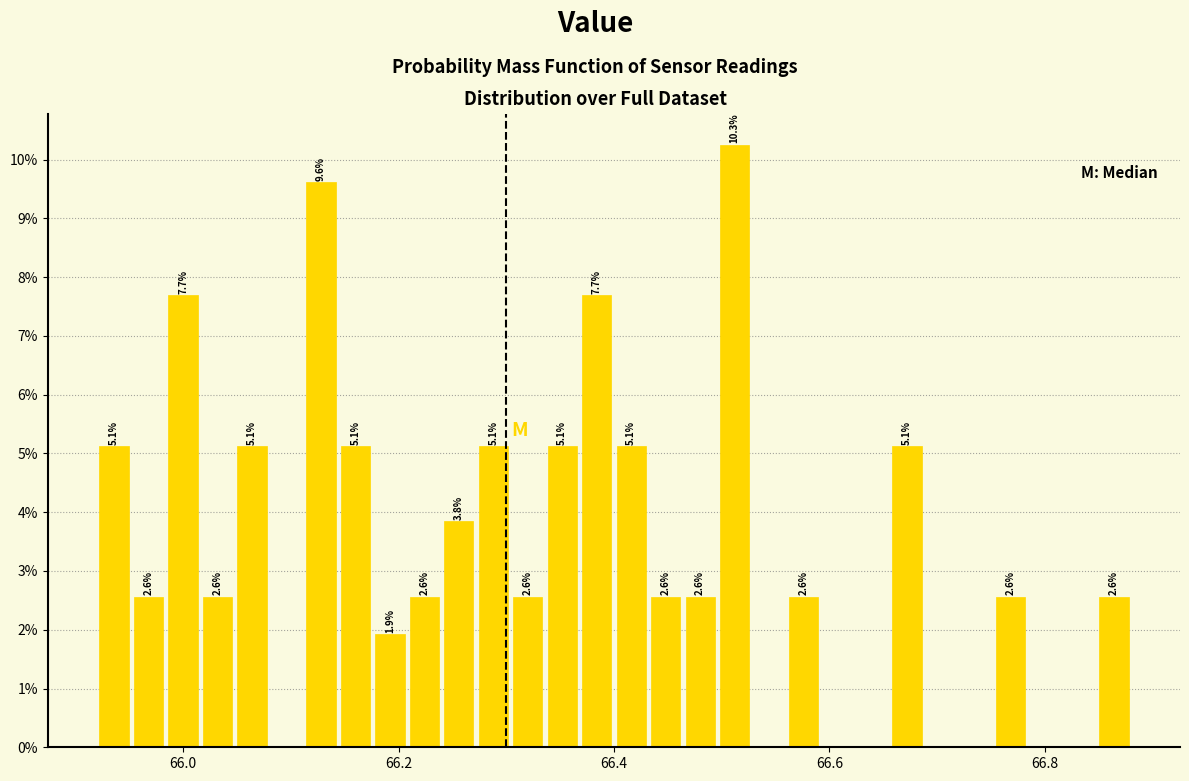

Read against the x-axis, roughly where is the centre of the tallest bar?

66.52